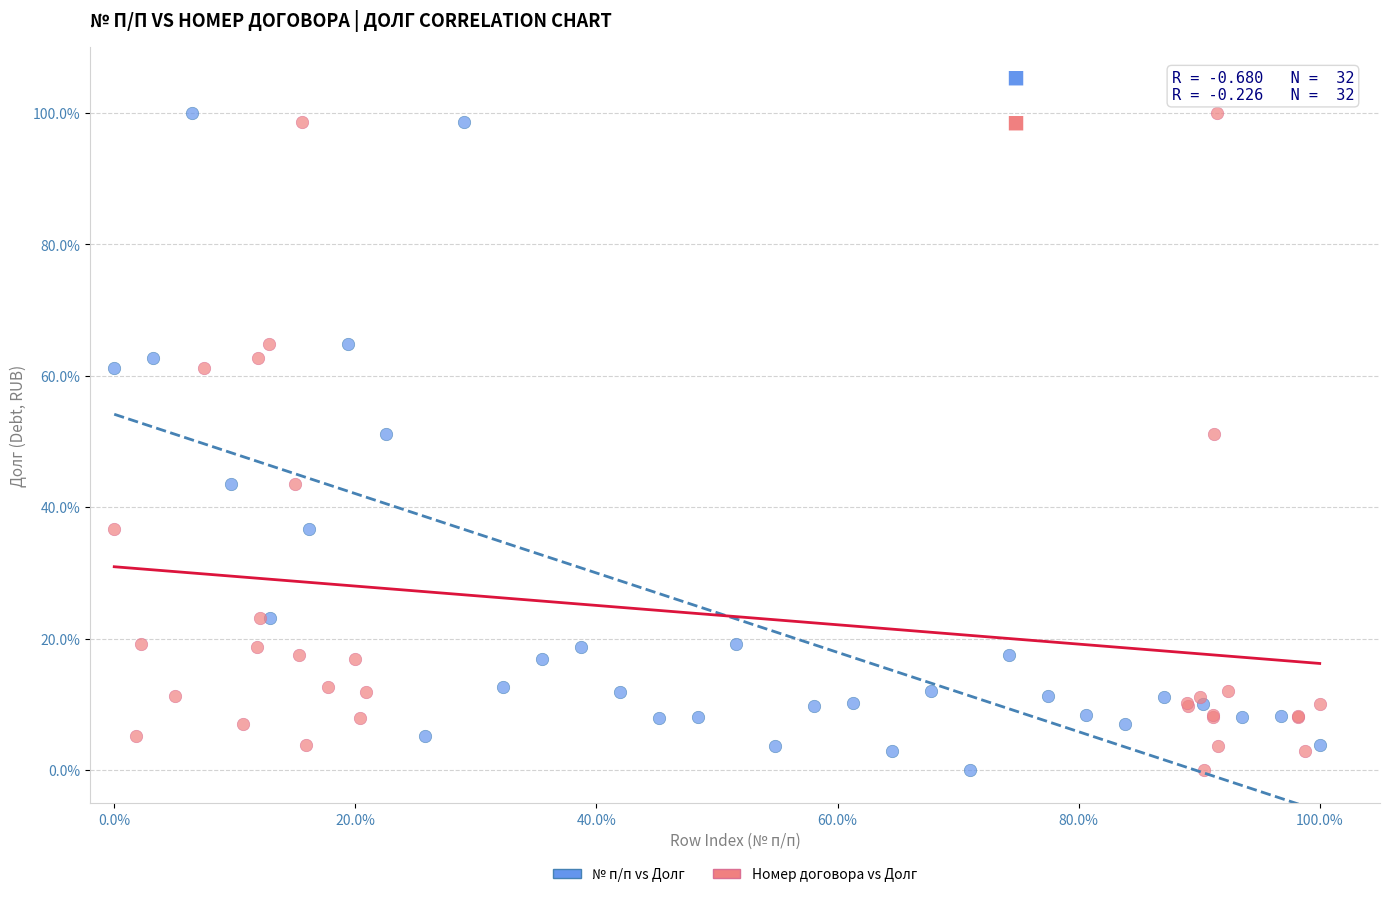

What are all the series names shown in the legend?

№ п/п vs Долг, Номер договора vs Долг